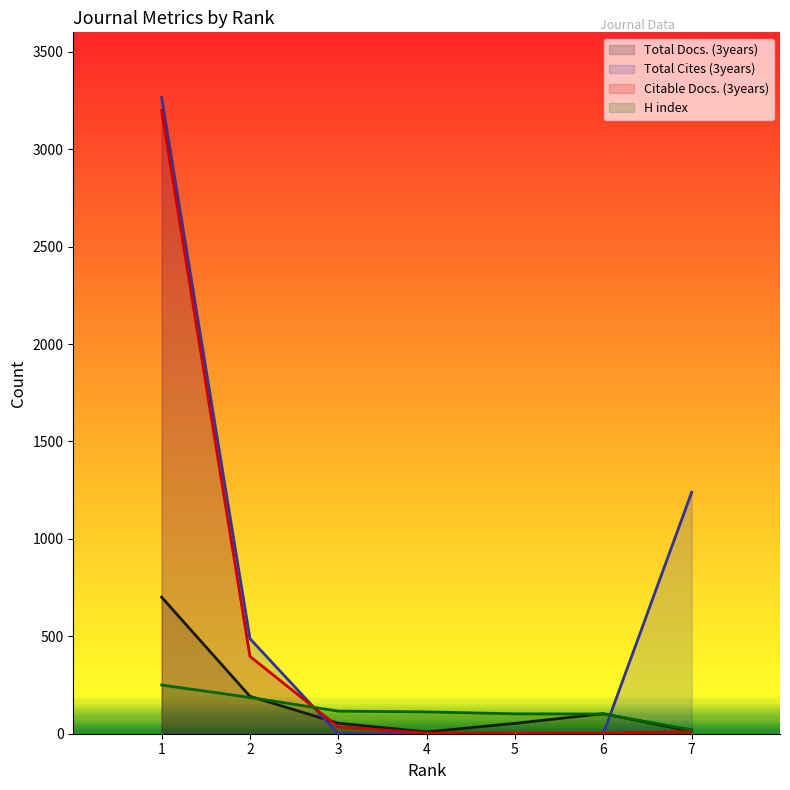

What is the highest value of the Total Docs. (3years) series?

701